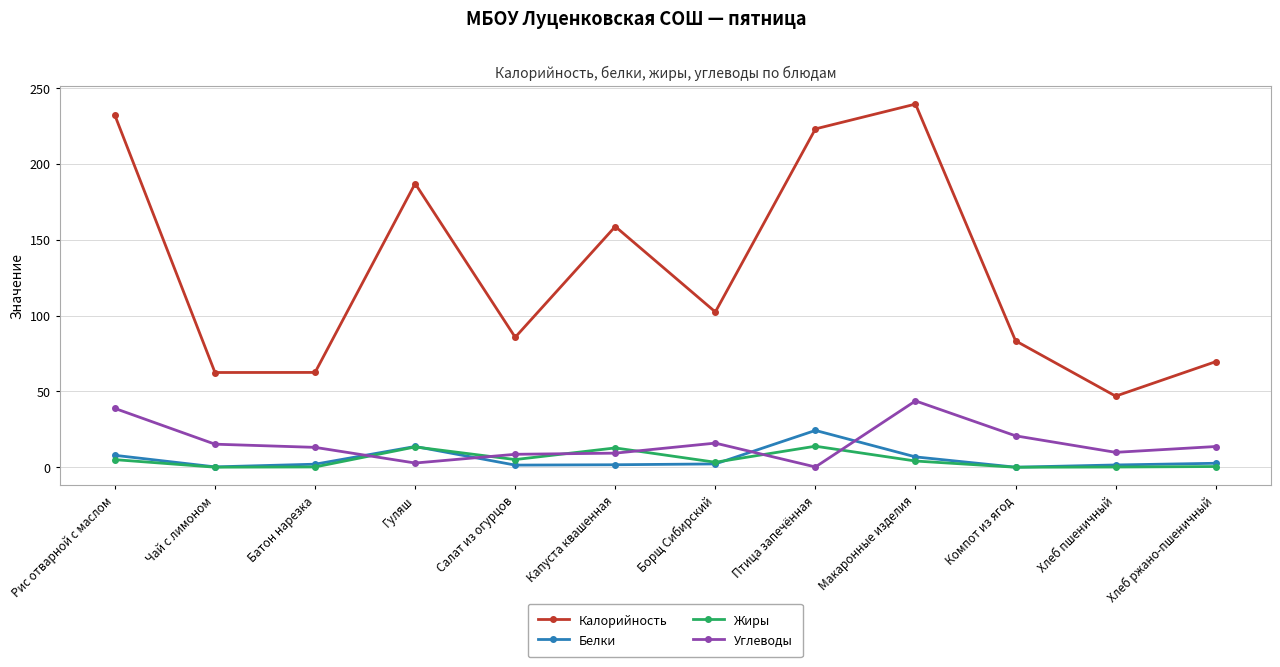

True or false: Жиры and Калорийность intersect in this chart.

False